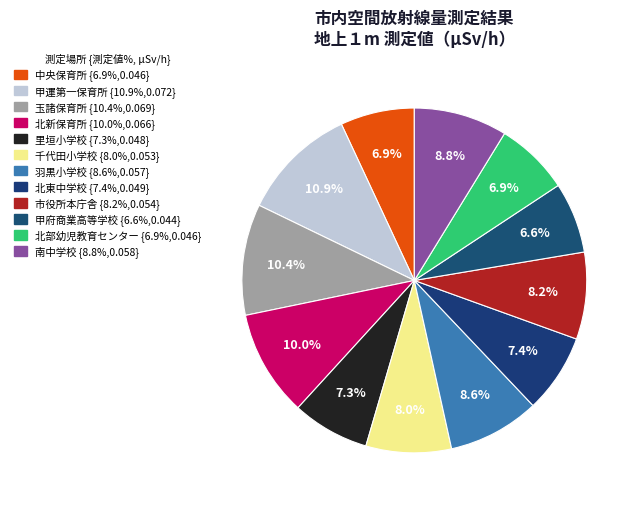

Which has a higher value, 甲府商業高等学校 or 中央保育所?

中央保育所